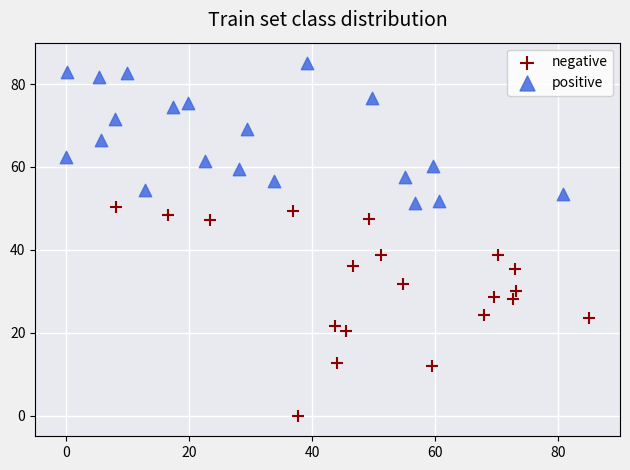

Which series contains the lowest Y value?

negative